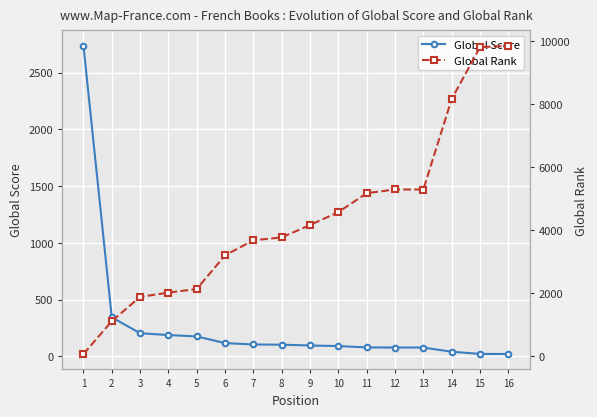

Reading right to left, list all the values displayed in this chart.

Global Score: 21	22	41	78	78	79	91	96	103	105	117	176	188	204	344	2737
Global Rank: 9853	9806	8160	5287	5288	5170	4569	4160	3765	3675	3197	2127	2011	1878	1104	62